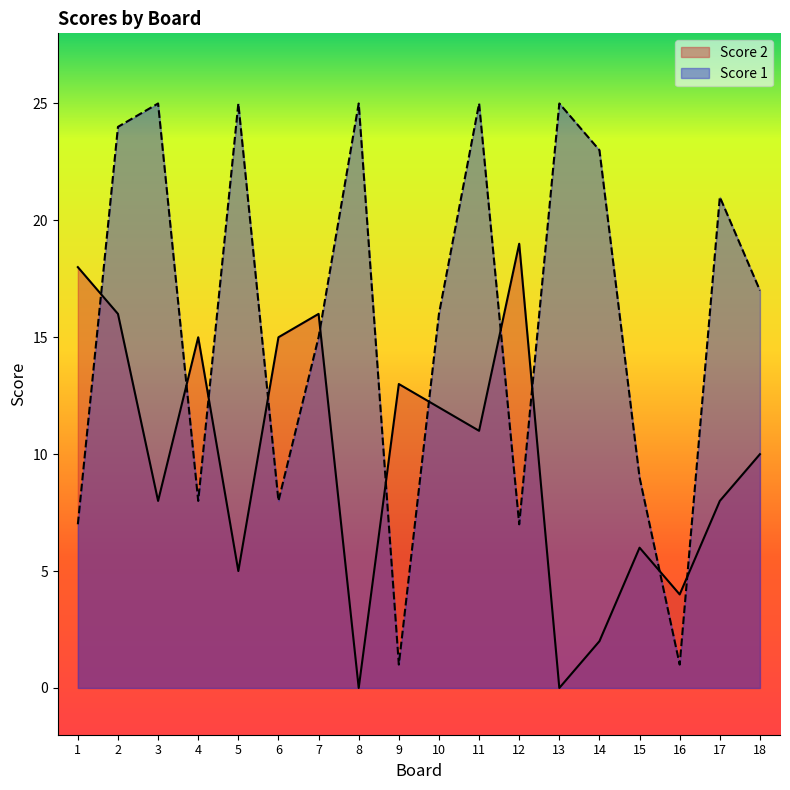

After their last crossing, which series has the higher values: Score 1 or Score 2?

Score 1